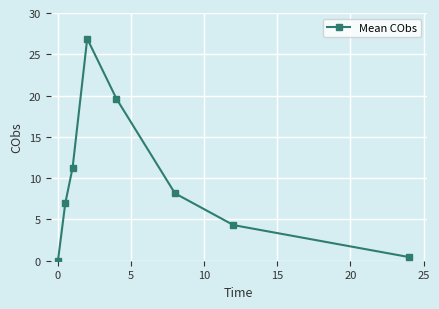

What is the difference between the maximum and second lowest values?

26.4